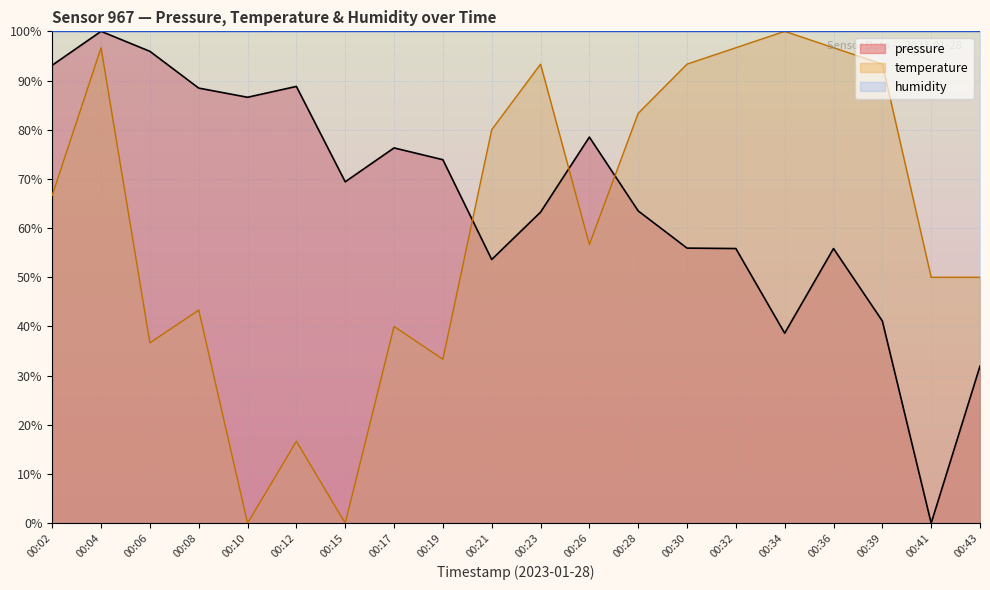

What is the approximate value of pressure at 00:02?

93.1